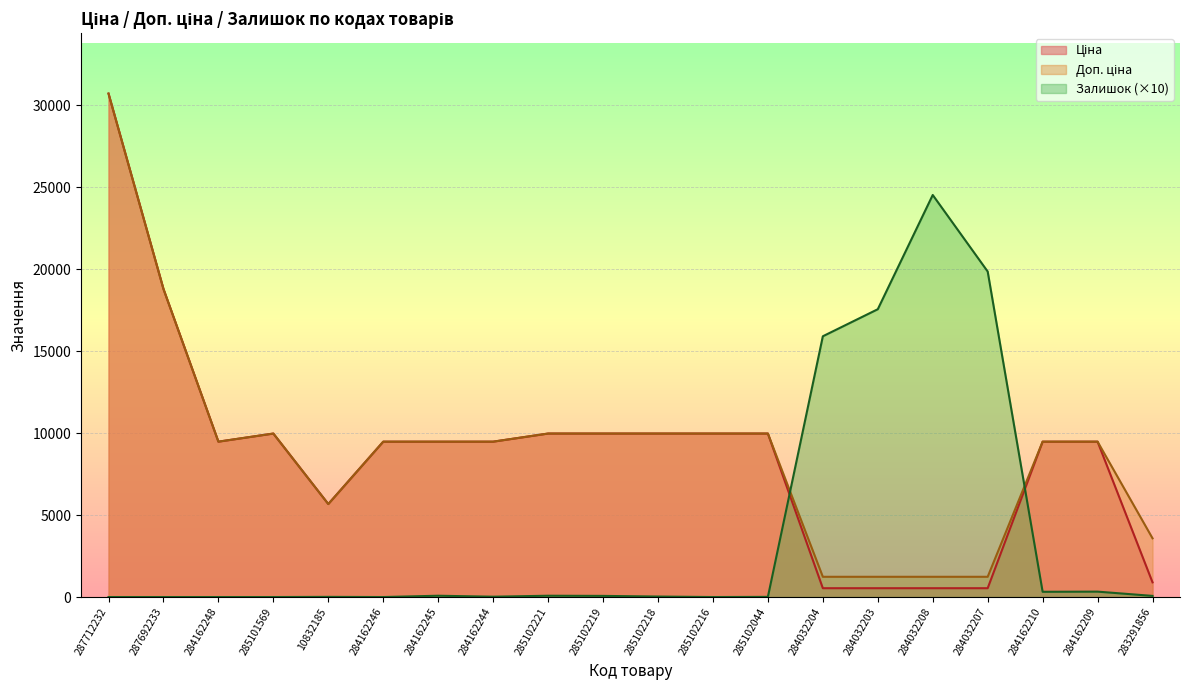

The value of Залишок at 284162210 is 320.0. True or false?

True